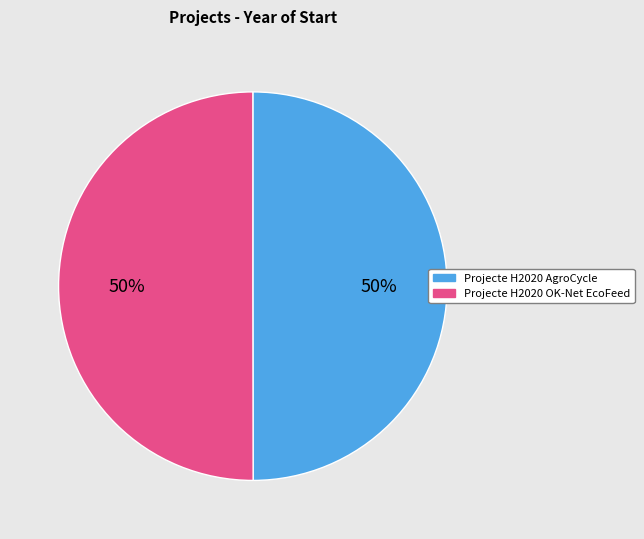

To the nearest percent, what is the average slice percentage?

50%